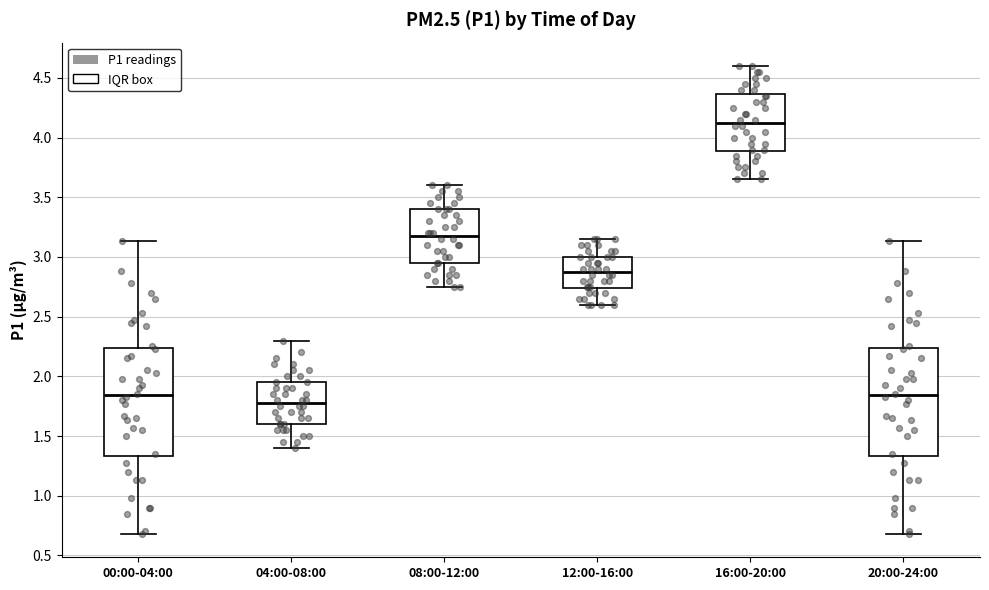

Reading left to right, read every box against the y-axis: the position of its median line, the range the box covers, and the ends of its whiskers. The values are not printed on the chart, so give them approximately, as read against the axis.

00:00-04:00: median 1.85, box 1.35 to 2.25, whiskers 0.70 to 3.15
04:00-08:00: median 1.80, box 1.60 to 1.95, whiskers 1.40 to 2.30
08:00-12:00: median 3.20, box 2.95 to 3.40, whiskers 2.75 to 3.60
12:00-16:00: median 2.90, box 2.75 to 3.00, whiskers 2.60 to 3.15
16:00-20:00: median 4.15, box 3.90 to 4.35, whiskers 3.65 to 4.60
20:00-24:00: median 1.85, box 1.35 to 2.25, whiskers 0.70 to 3.15